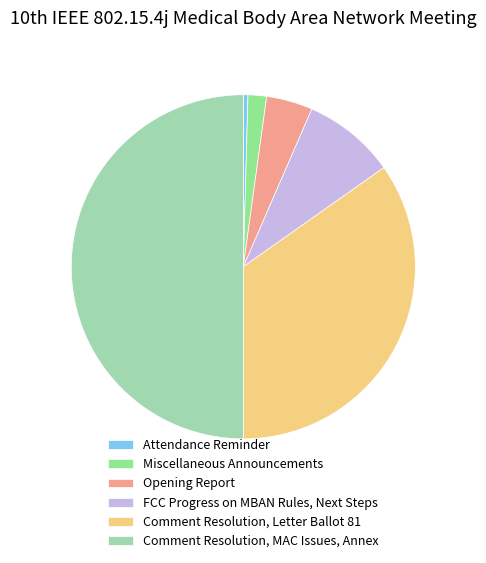

Which category has the biggest portion of the pie?

Comment Resolution, MAC Issues, Annex